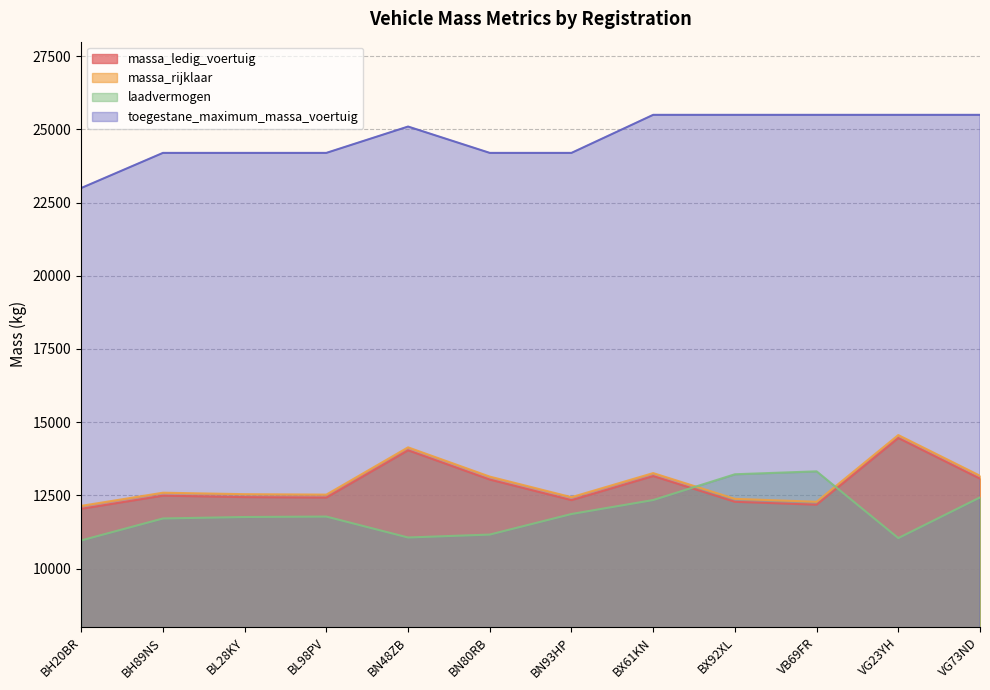

How many lines are shown in the chart?

4